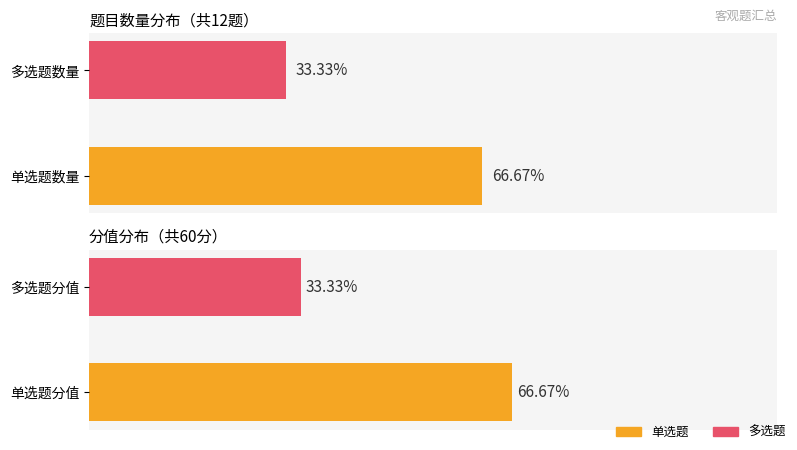

Count the number of data series in this chart.

2